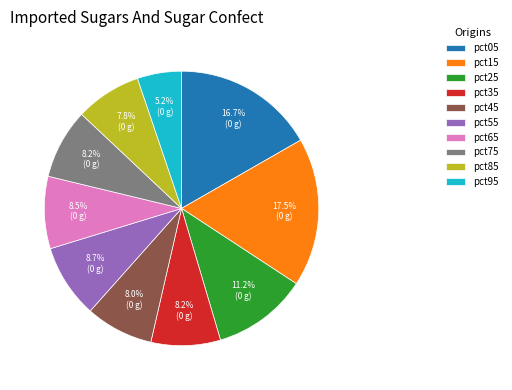

Between pct65 and pct05, which is larger?

pct05